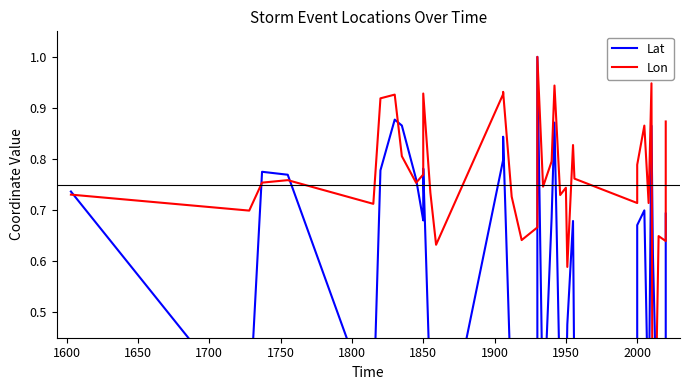

How many data points in Lon are above 0?

39